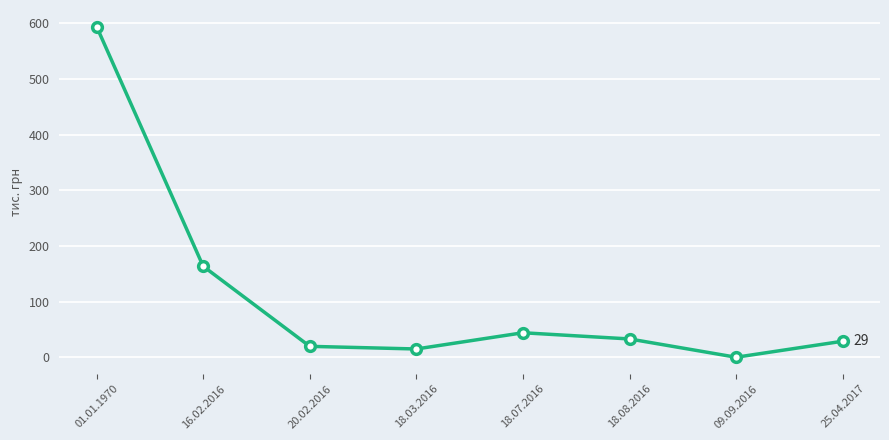

What is the change in value from 20.02.2016 to 18.07.2016?

+24.4